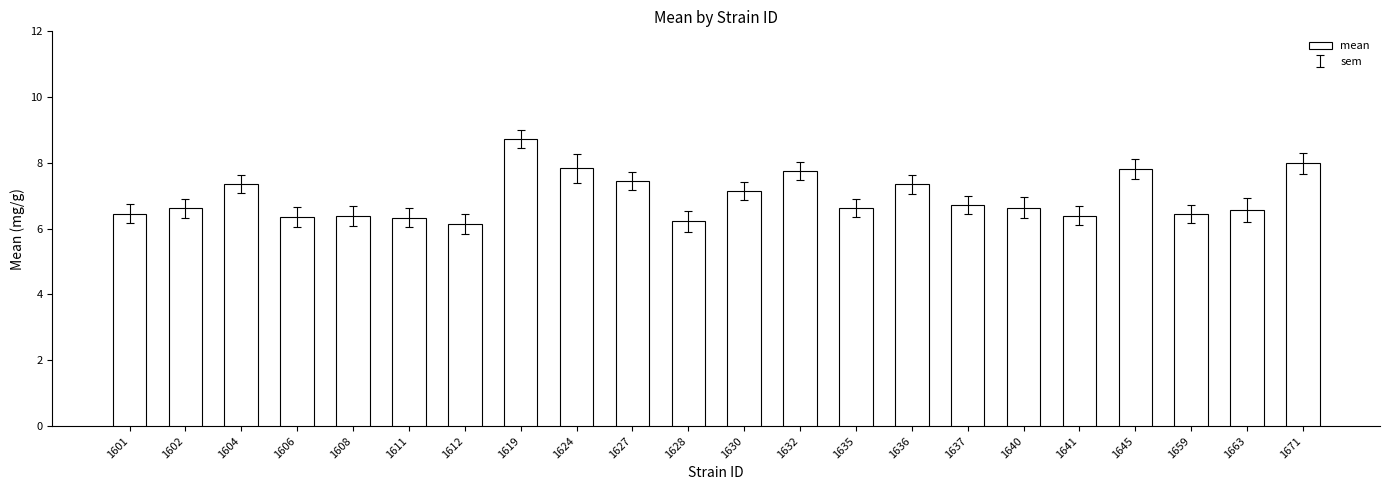

What is the sum of the values at 1627 and 1601?

13.9